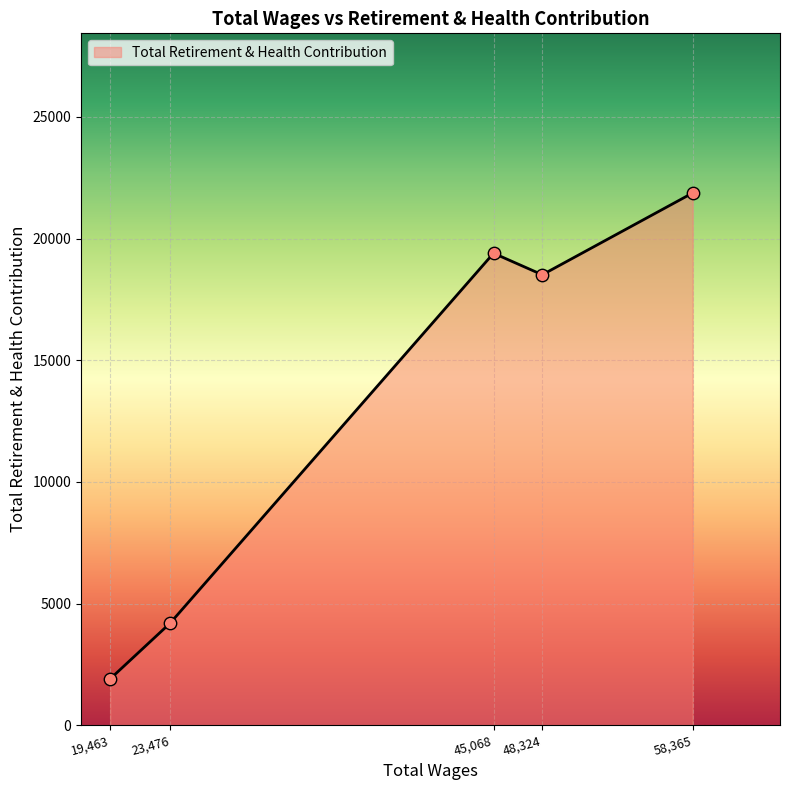

What is the change in value from 48,324 to 58,365?

+3361